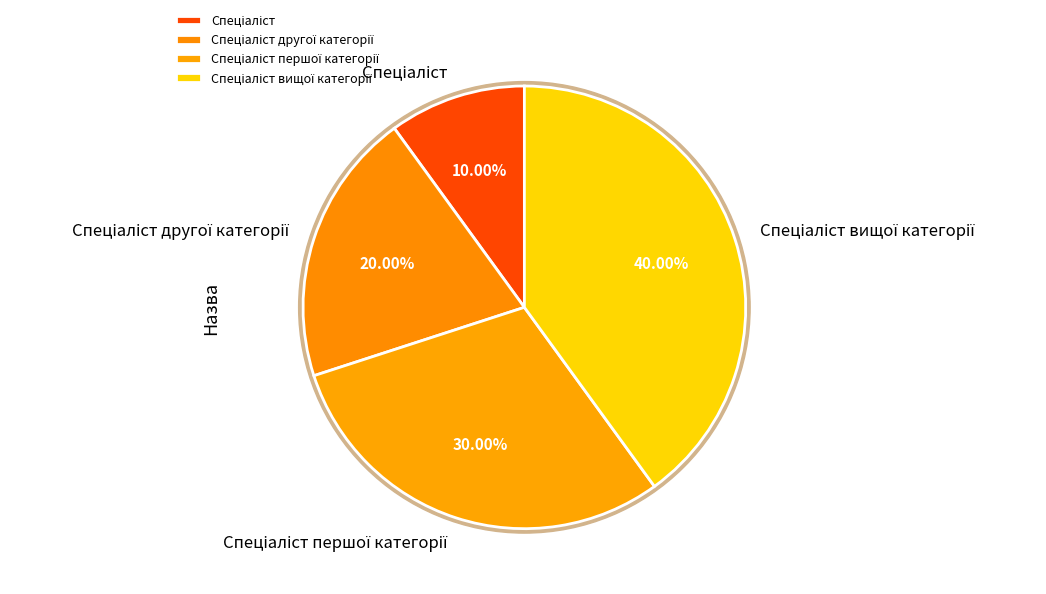

What portion of the pie excludes Спеціаліст першої категорії?

70.0%